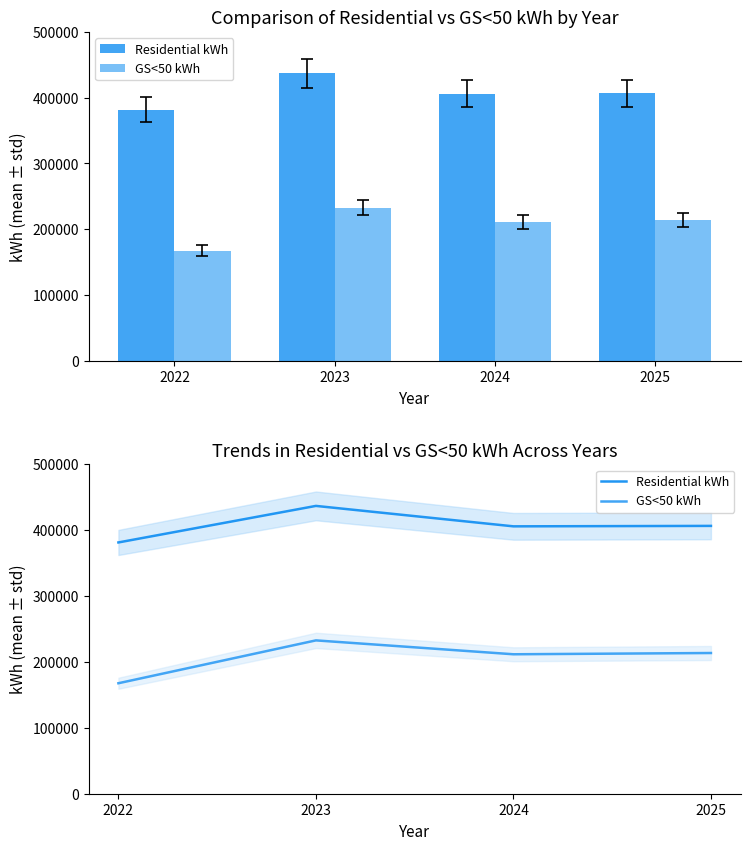

Does the chart contain stacked bars?

No